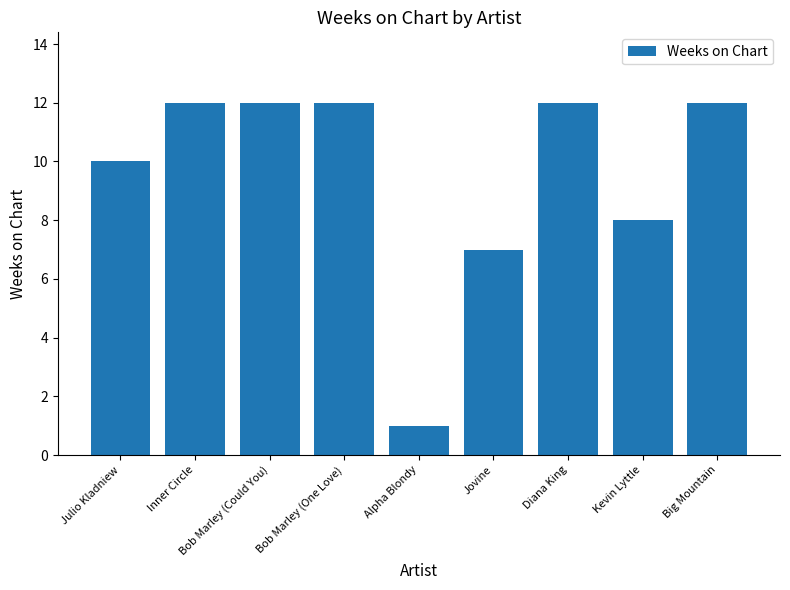

Reading right to left, list all the values displayed in this chart.

12	8	12	7	1	12	12	12	10